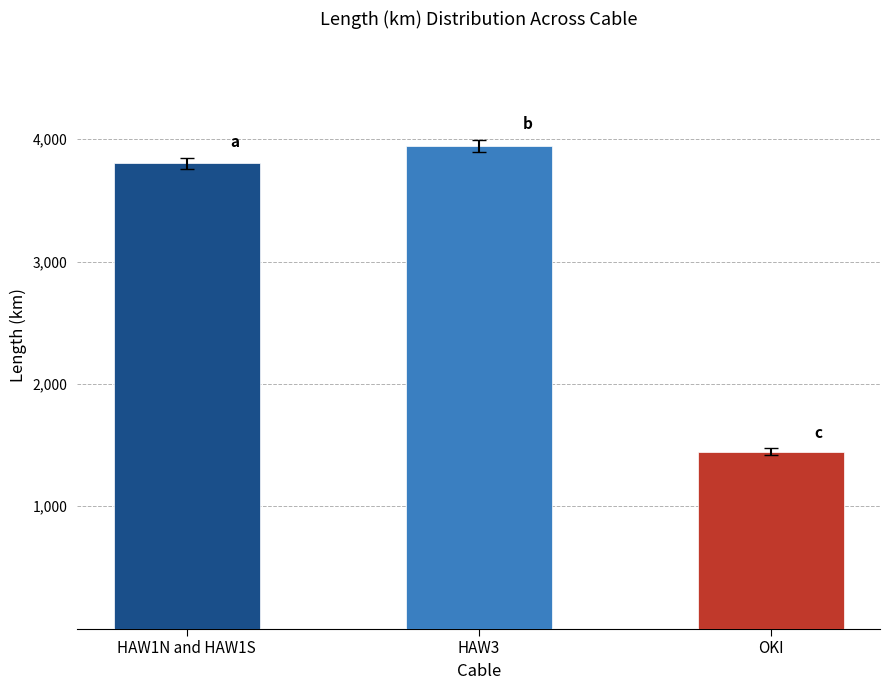

Reading left to right, list all the values displayed in this chart.

HAW1N and HAW1S=3805	HAW3=3946	OKI=1447